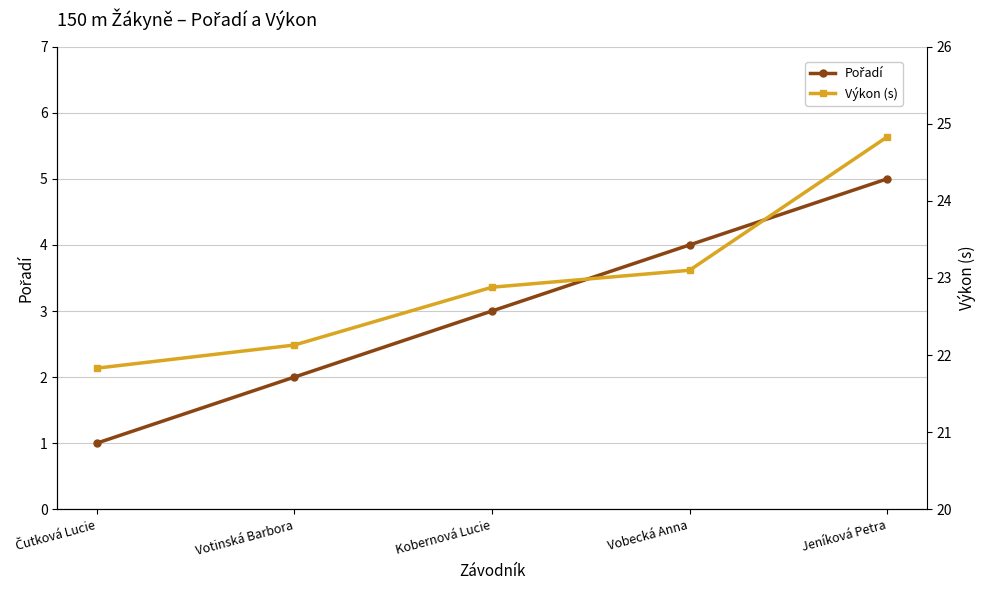

Rank the series by their average value, from highest to lowest.

Výkon (s), Pořadí